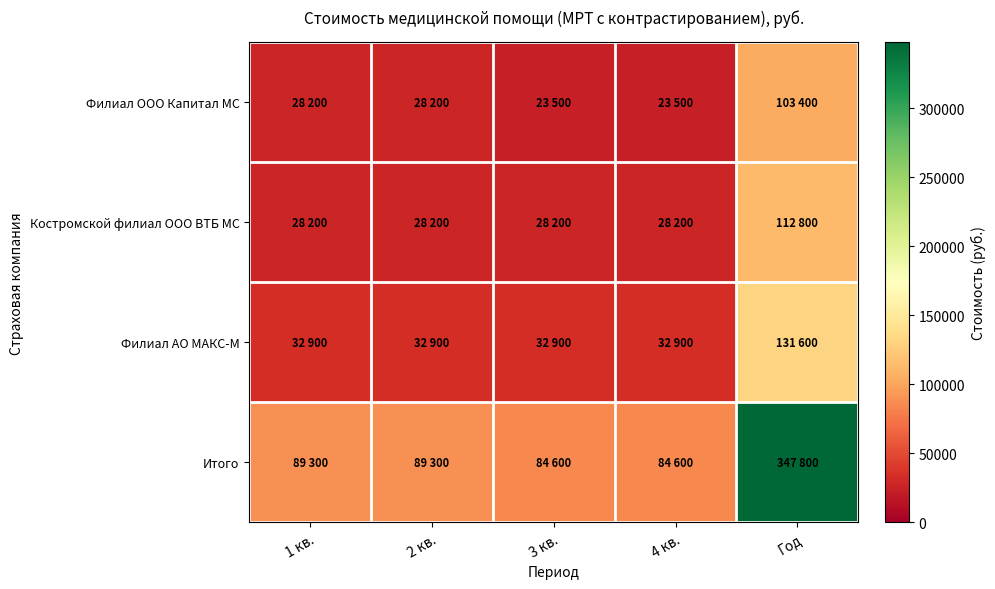

Between Год and 1 кв., which is larger?

Год